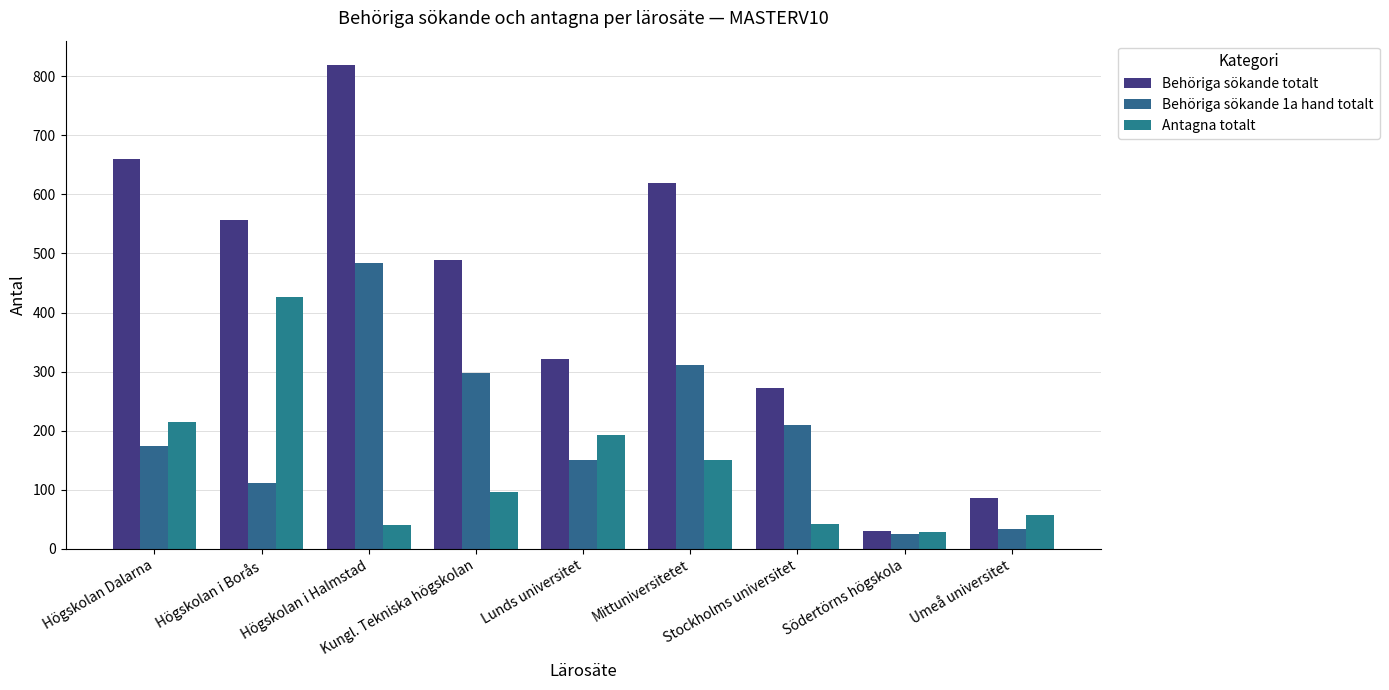

True or false: Antagna totalt has a value of 133 at Högskolan Dalarna.

False